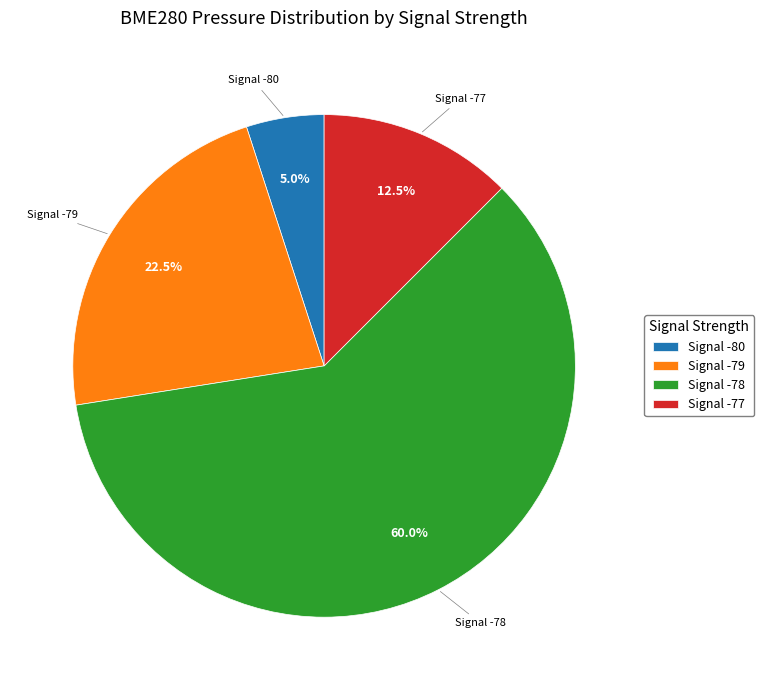

Is the sum of Signal -77 and Signal -80 greater than half?

No